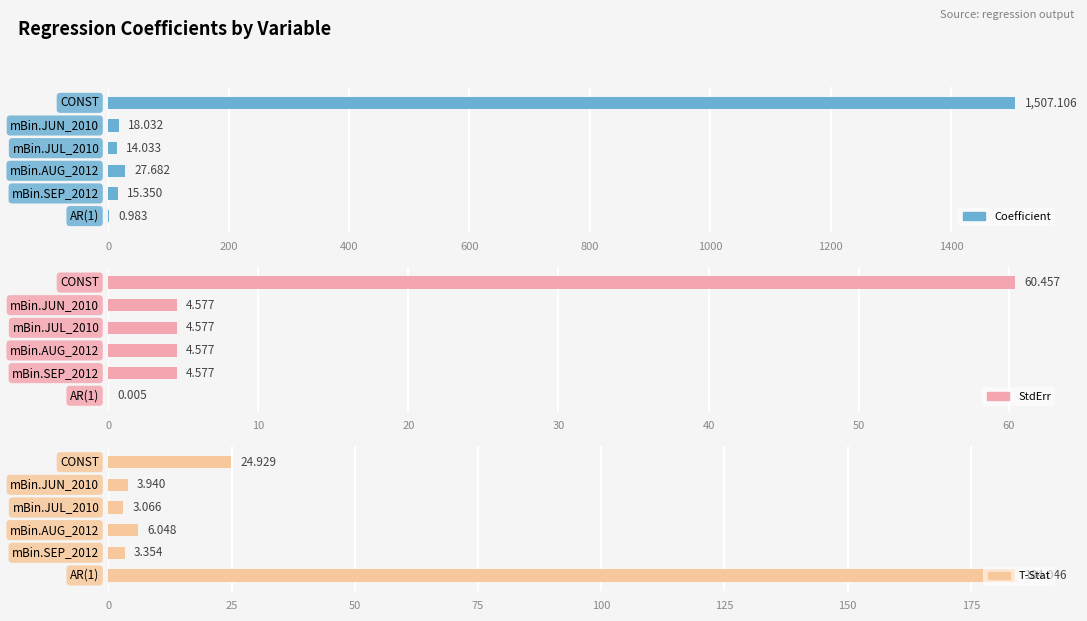

Reading right to left, extract all data points from this chart.

Coefficient: 1.0	15.4	27.7	14.0	18.0	1507.1
StdErr: 0.0	4.6	4.6	4.6	4.6	60.5
T-Stat: 184.0	3.4	6.0	3.1	3.9	24.9